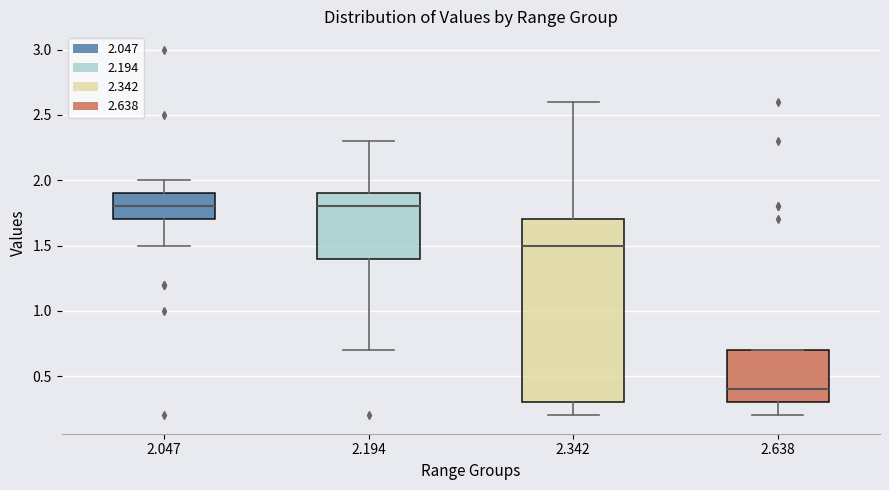

Where does the median line of the box at x = 2.638 sit on the y-axis? The values are not printed on the chart, so give them approximately, as read against the axis.

0.4